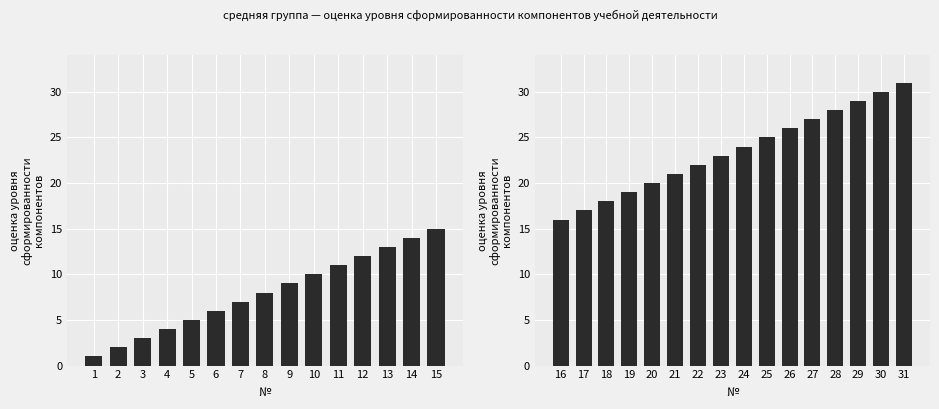

Is it true that the value at 18 is 8?

False